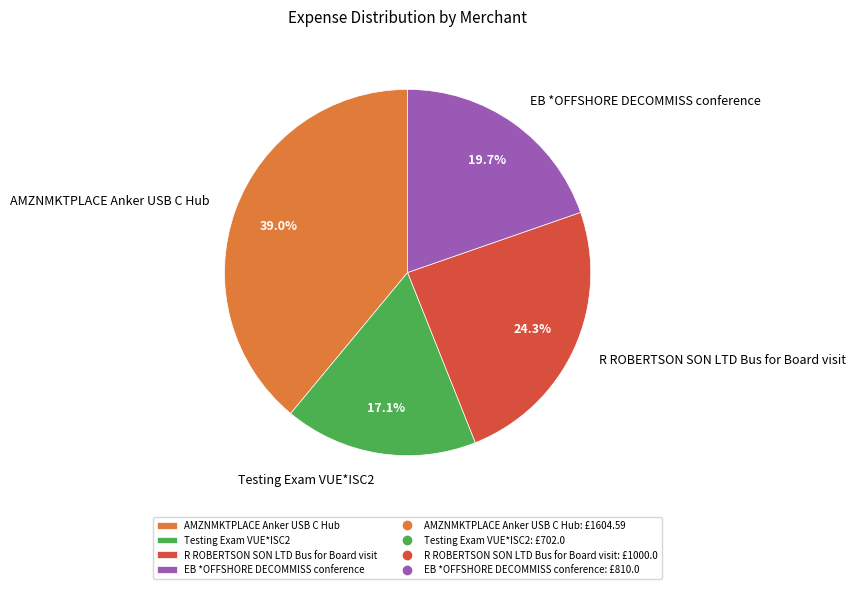

What is the ratio of the value at AMZNMKTPLACE Anker USB C Hub to the value at Testing Exam VUE*ISC2?

2.3